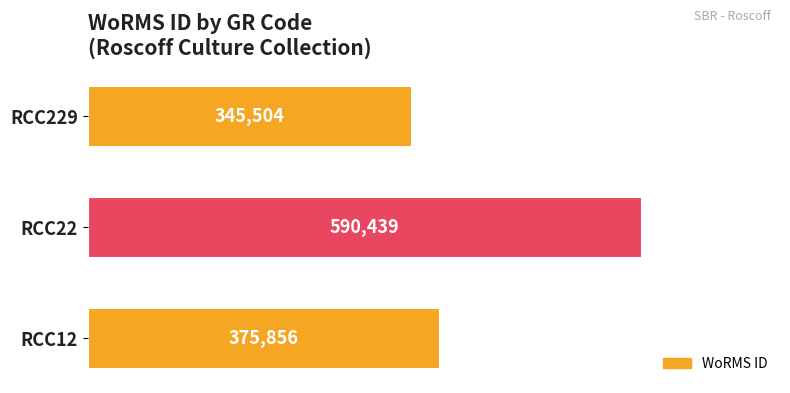

How many distinct data groups are displayed?

1